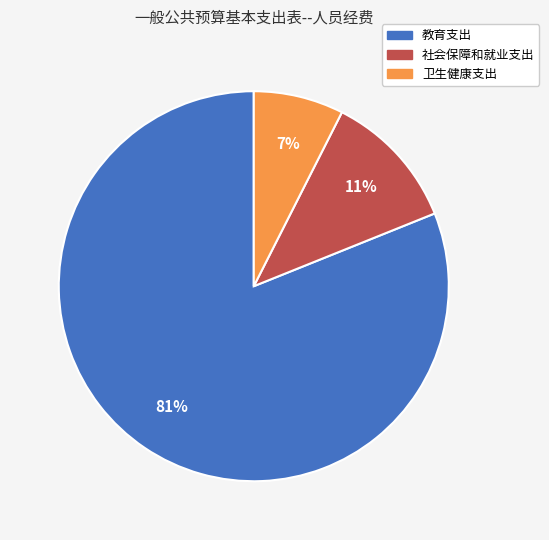

To the nearest percent, what is the combined percentage of 教育支出 and 卫生健康支出?

89%